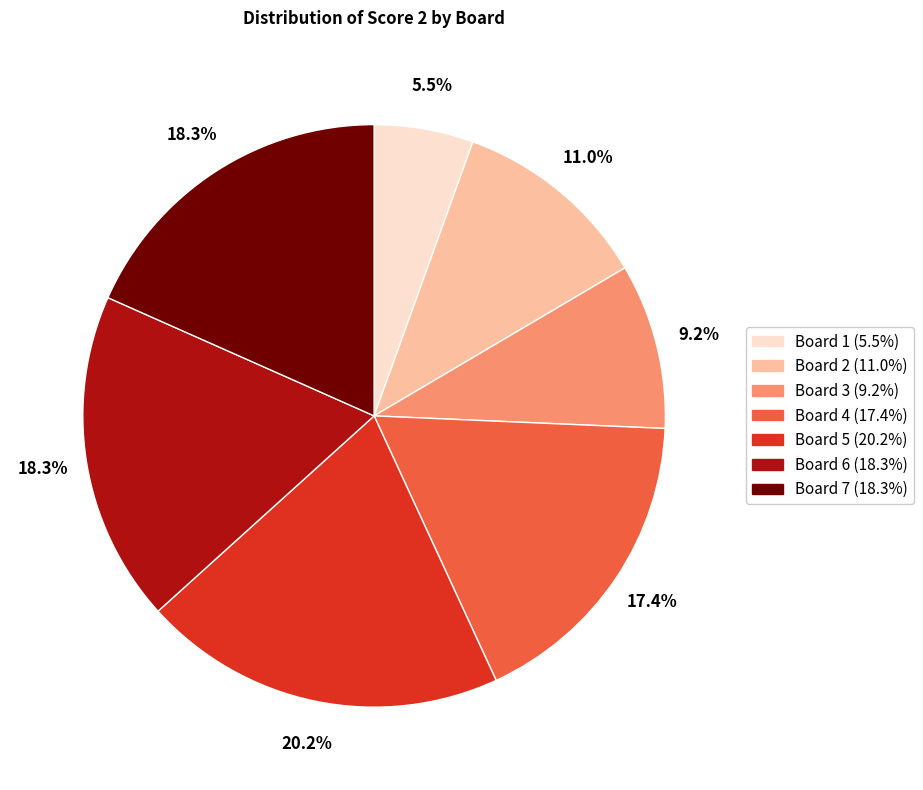

What percentage is the Board 7 slice, to the nearest percent?

18%